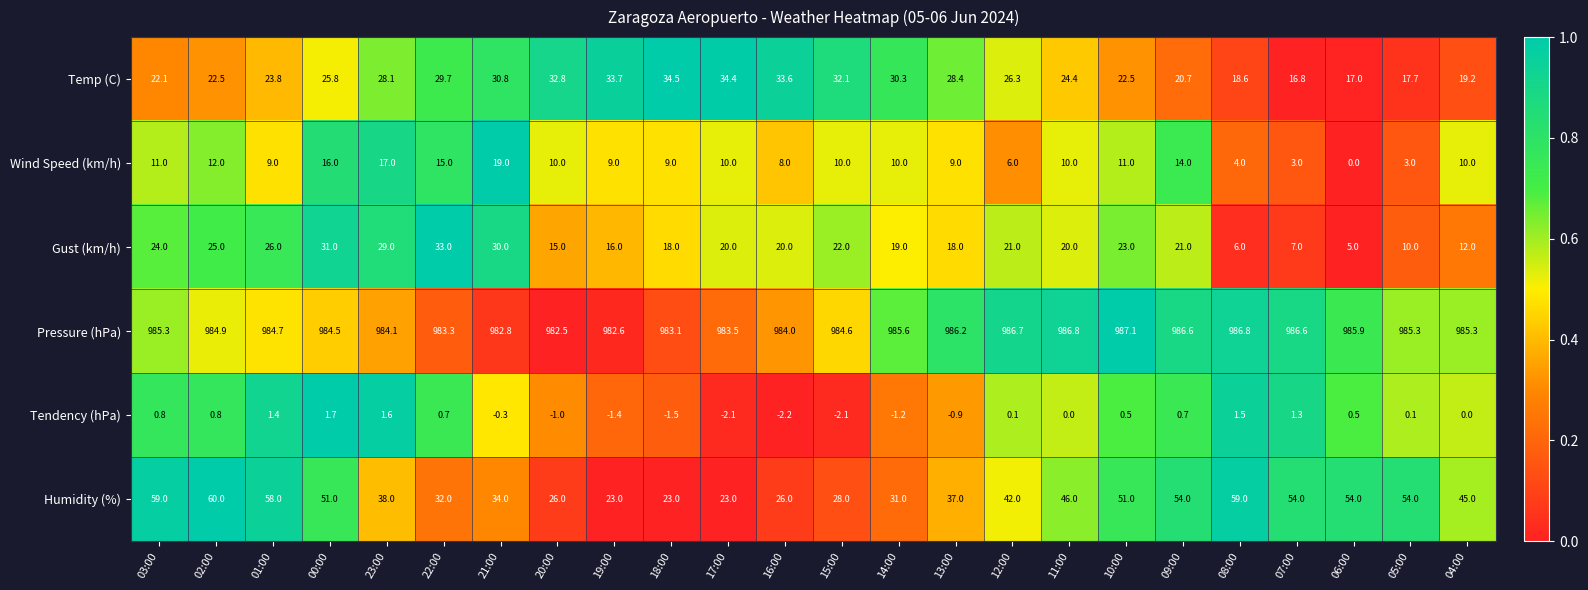

What is the highest value of the Humidity (%) series?

60.0